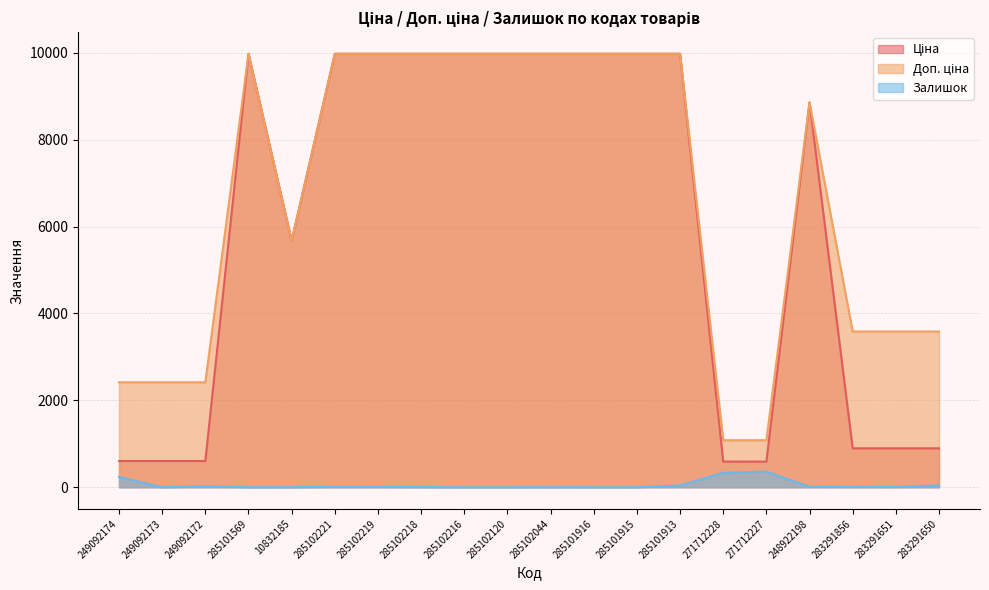

The value of Залишок at 285102219 is 7.0. True or false?

True